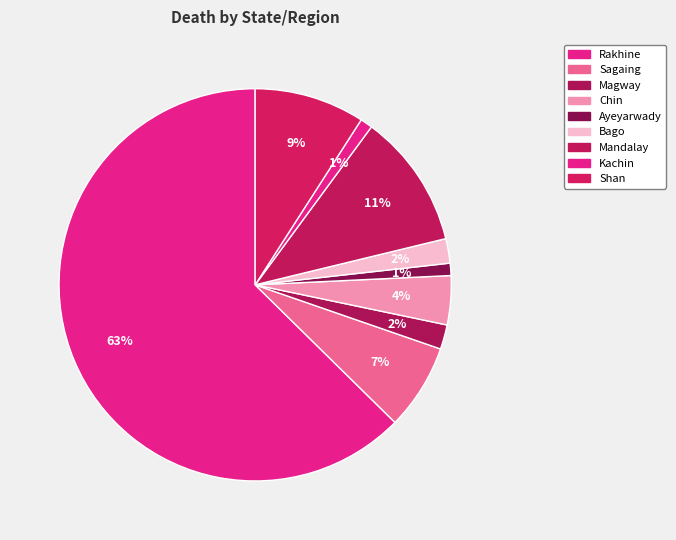

To the nearest percent, what is the difference between the Mandalay and Magway slice percentages?

9%